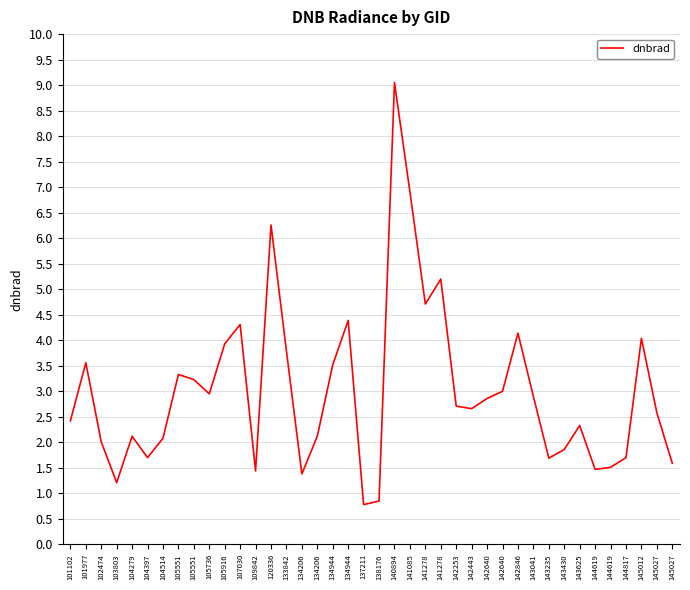

The chart shows a value of 2.3 at 143625. True or false?

True